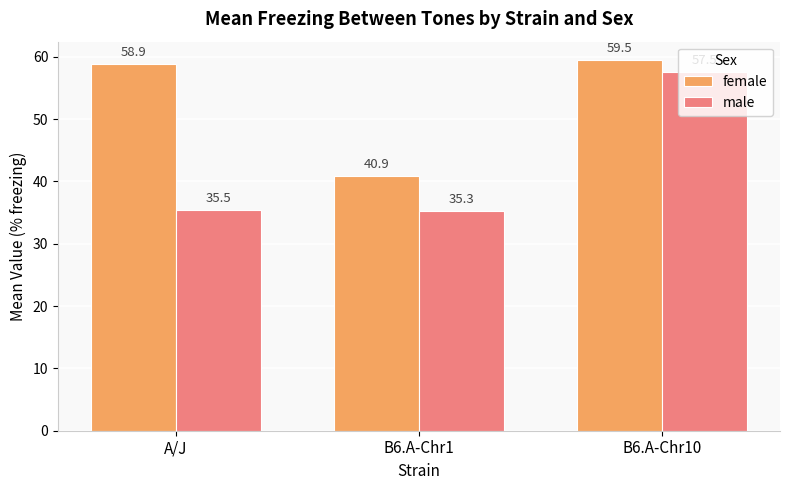

What position from the left is A/J?

1